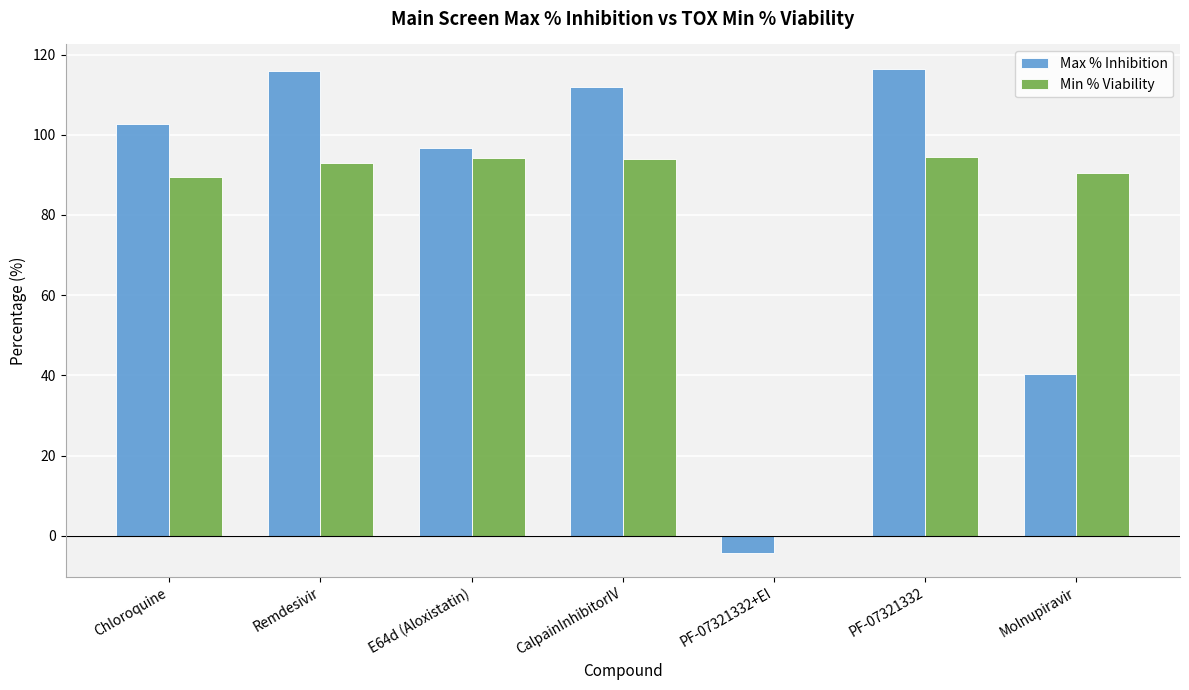

How many groups of bars are there?

7